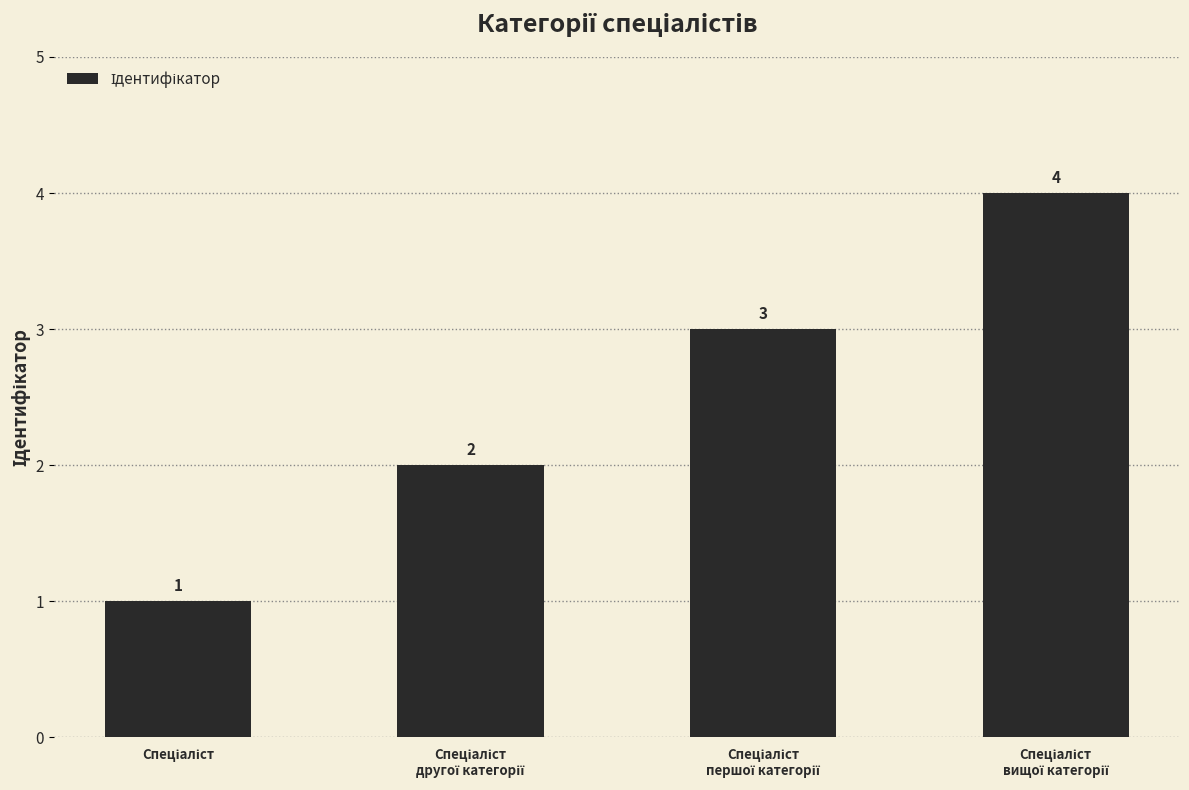

What is the value of the 3rd bar from the left?

3